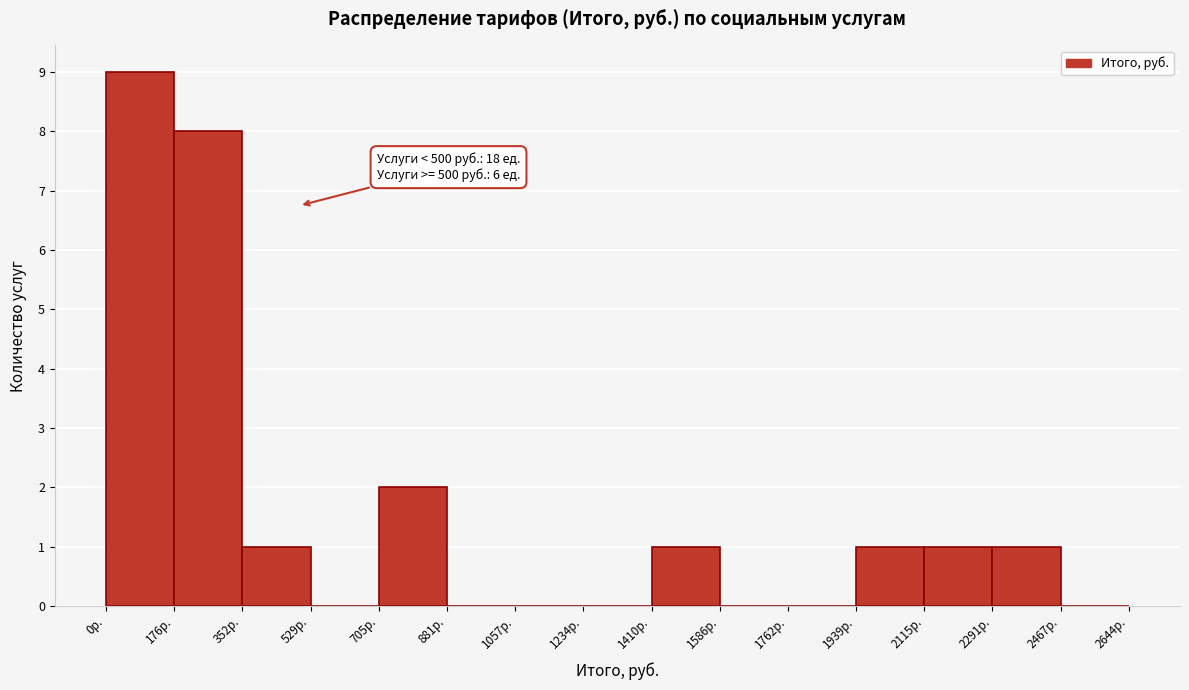

Which range on the x-axis has the tallest bar?

0 to 180